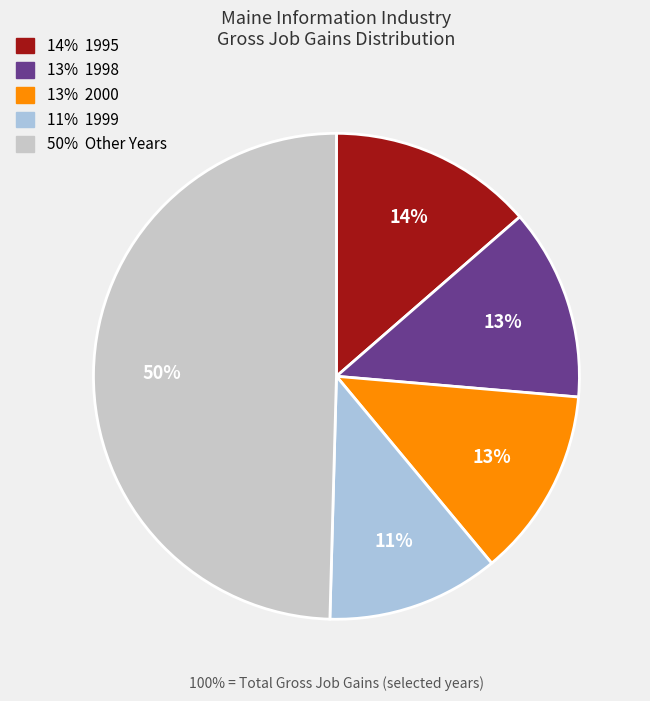

To the nearest percent, what is the average slice percentage?

20%